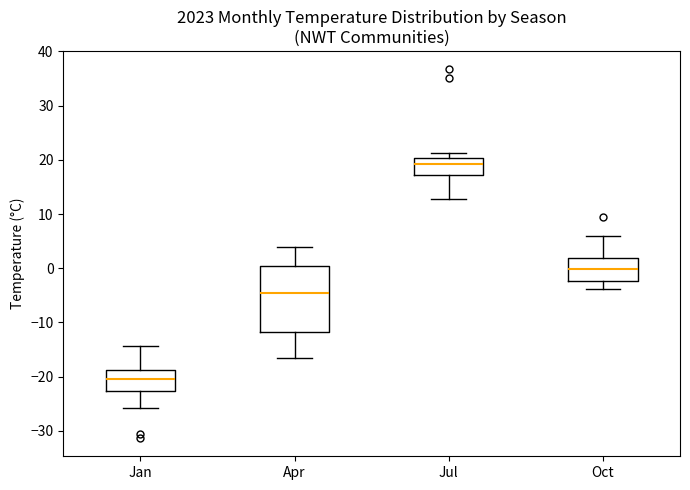

Where does the upper whisker of the box for Apr end on the y-axis? The values are not printed on the chart, so give them approximately, as read against the axis.

4